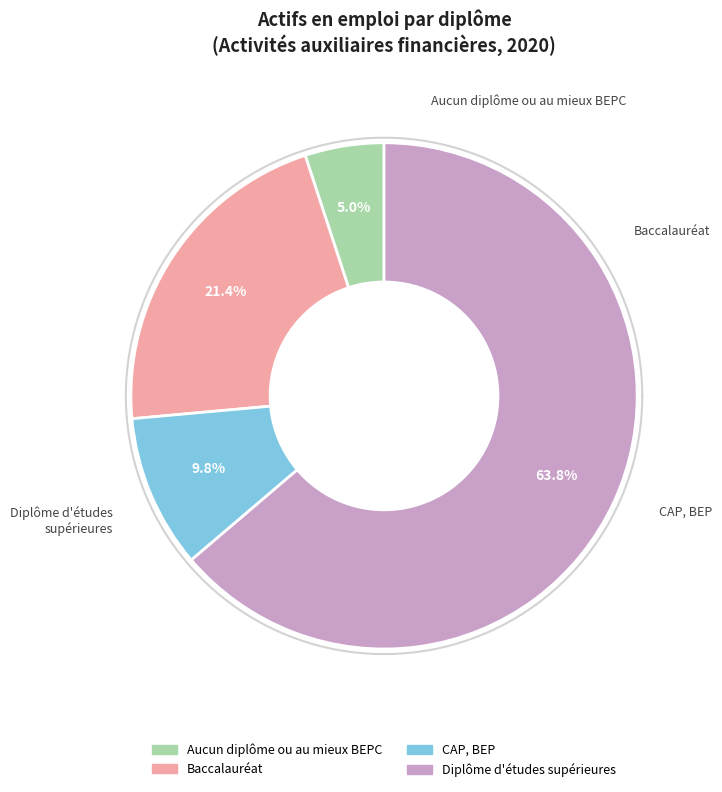

True or false: Diplôme d'études supérieures accounts for 77% of the total.

False